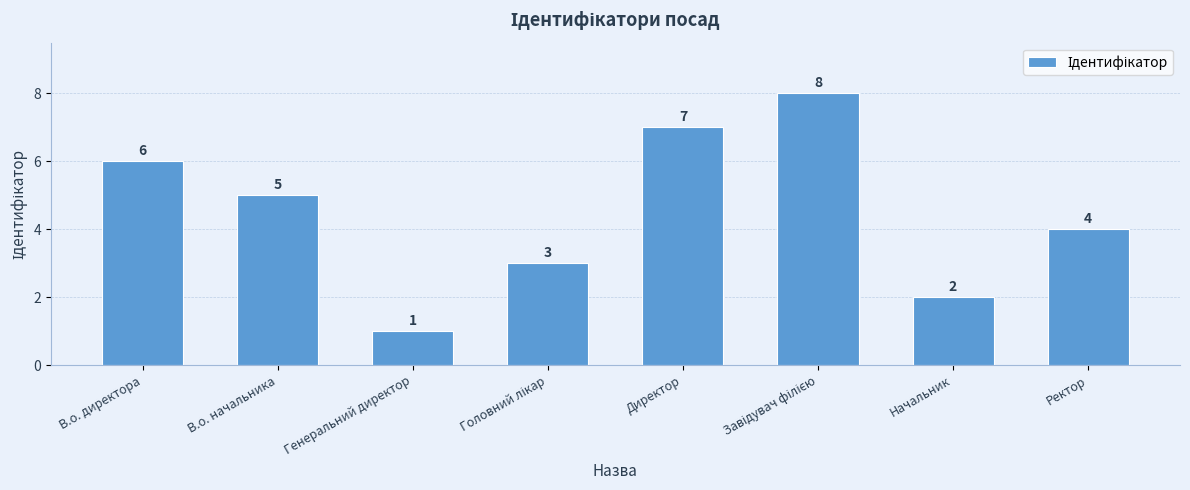

The chart shows a value of 7 at В.о. начальника. True or false?

False